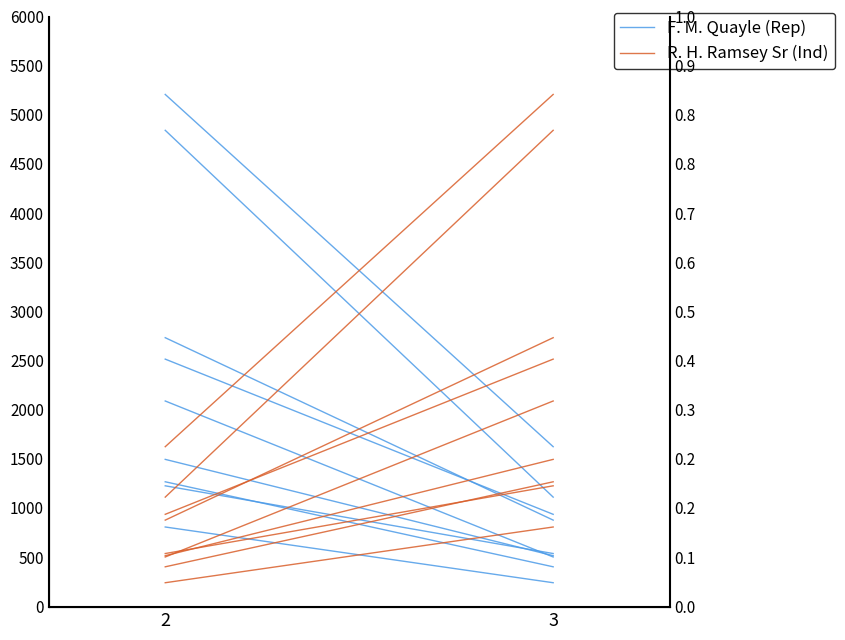

Which series has the largest range (max minus min)?

F. M. Quayle (Rep)